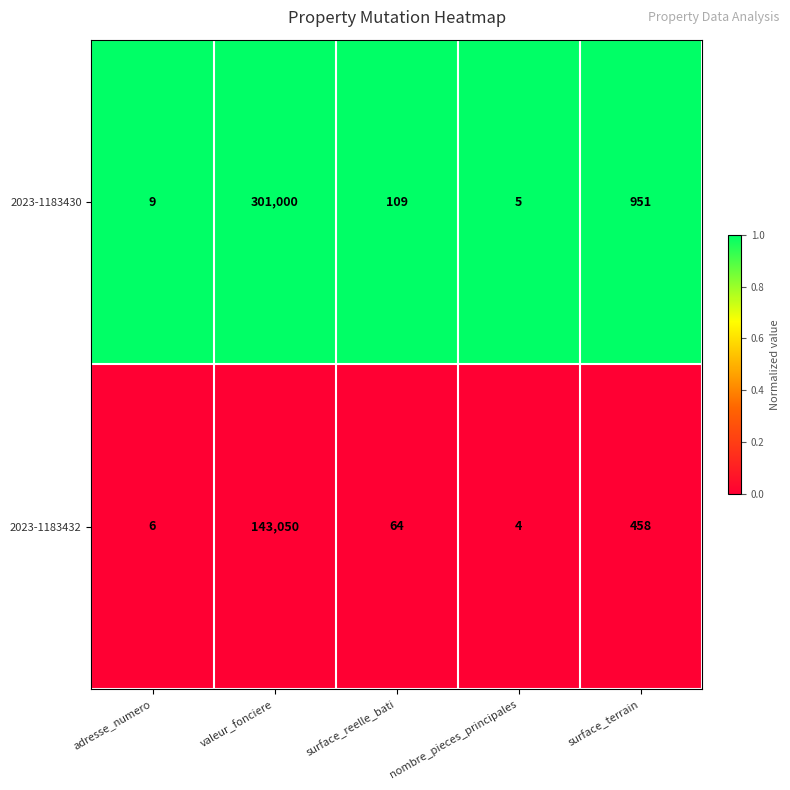

Where is 2023-1183430 nearest to the value 150502?

surface_terrain